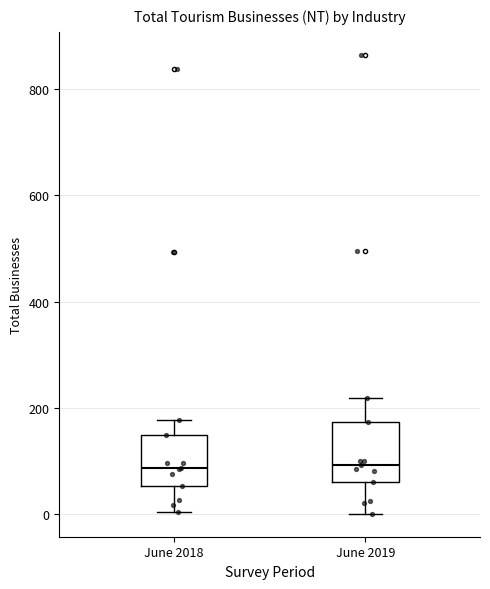

Reading left to right, transcribe this box plot: for each box, give where its median line is, the range the box spans, and where its two whiskers end, as read against the y-axis. The values are not printed on the chart, so give them approximately, as read against the axis.

June 2018: median 80, box 60 to 140, whiskers 0 to 180
June 2019: median 100, box 60 to 180, whiskers 0 to 220